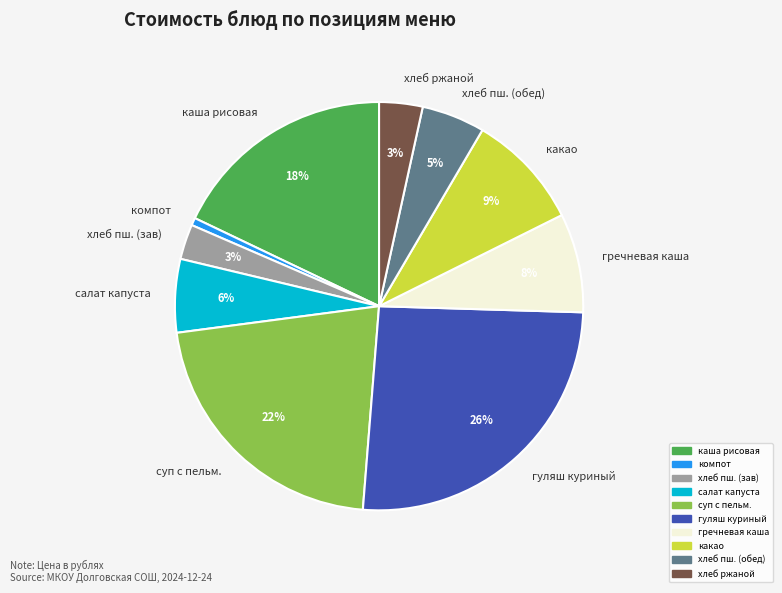

Which slice is the smallest?

компот